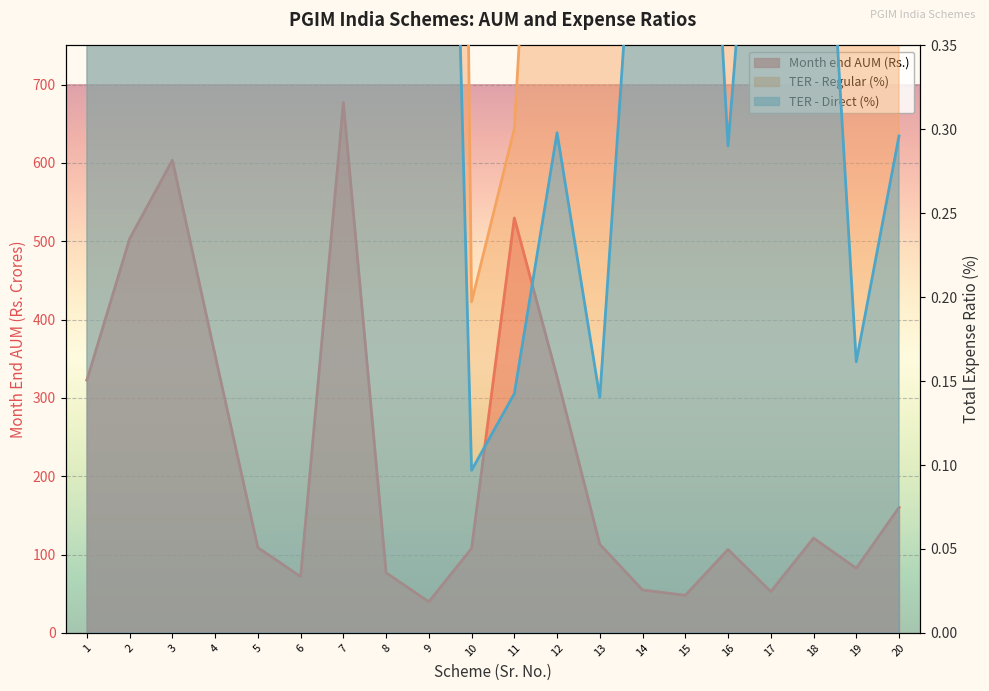

How many interior local valleys does the Total Expense Ratio - Direct series have?

7